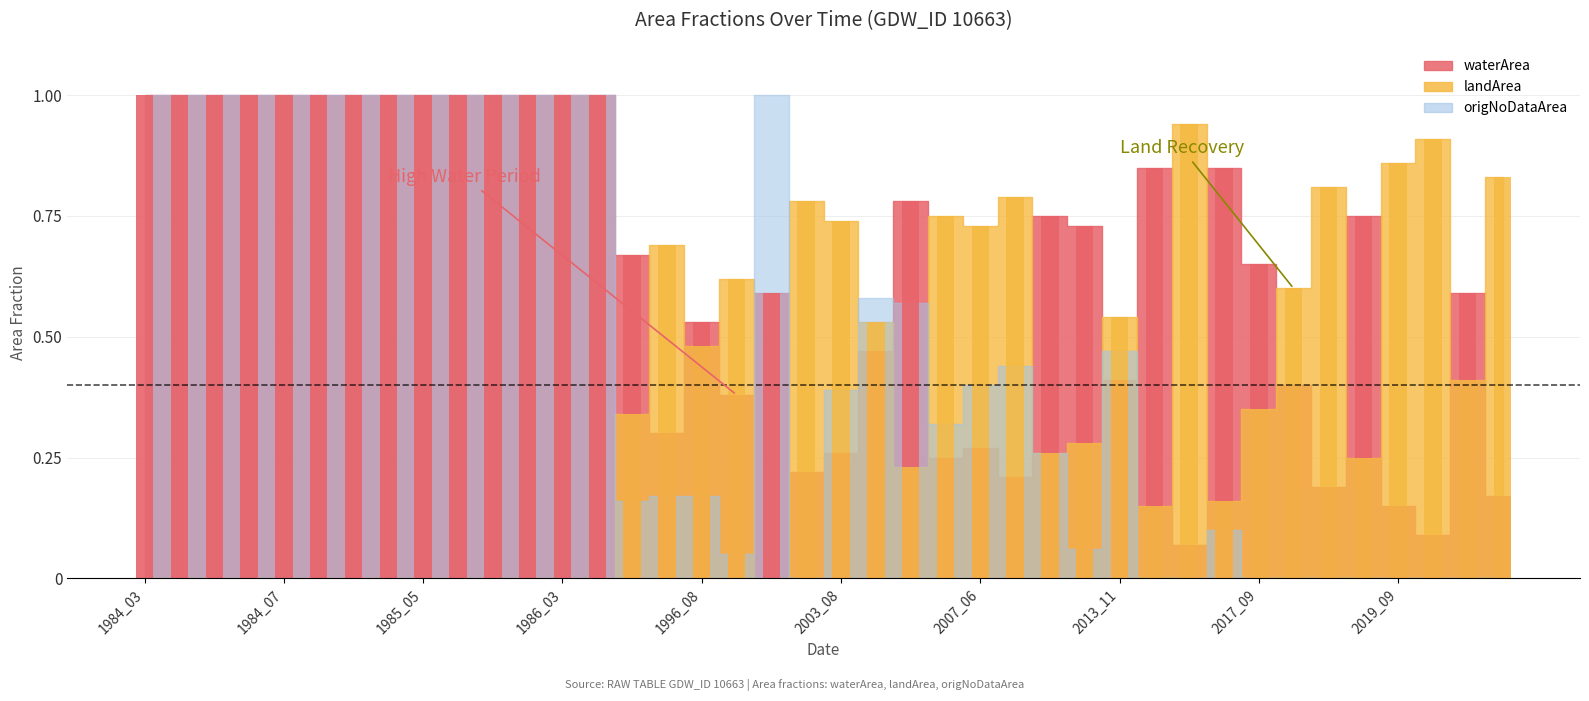

Between 1985_05 and 1996_09, which is larger?

1985_05